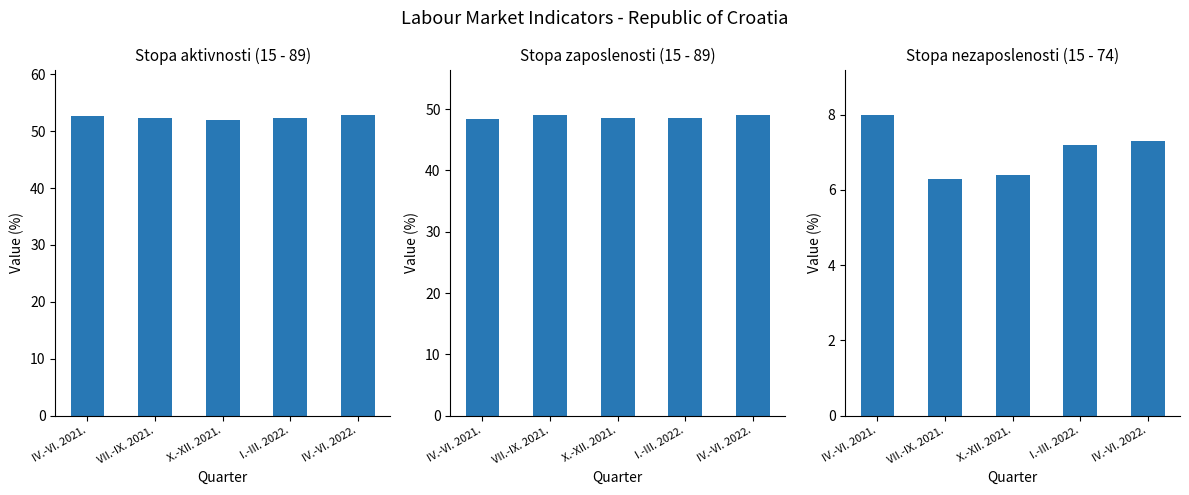

The Stopa aktivnosti (15 - 89) series shows 52.3 at VII.-IX. 2021.. True or false?

True